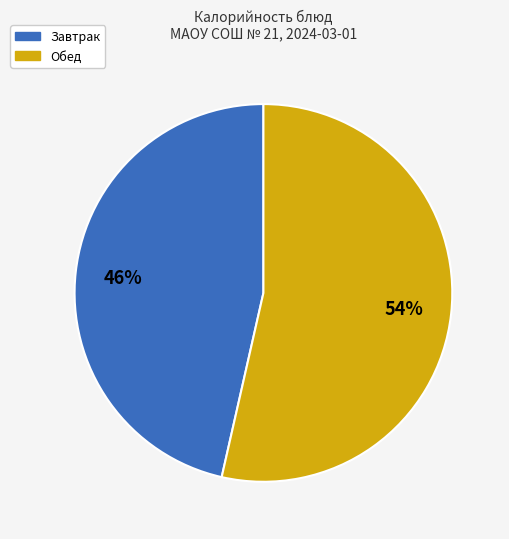

Is there any slice that represents more than half of the pie?

Yes